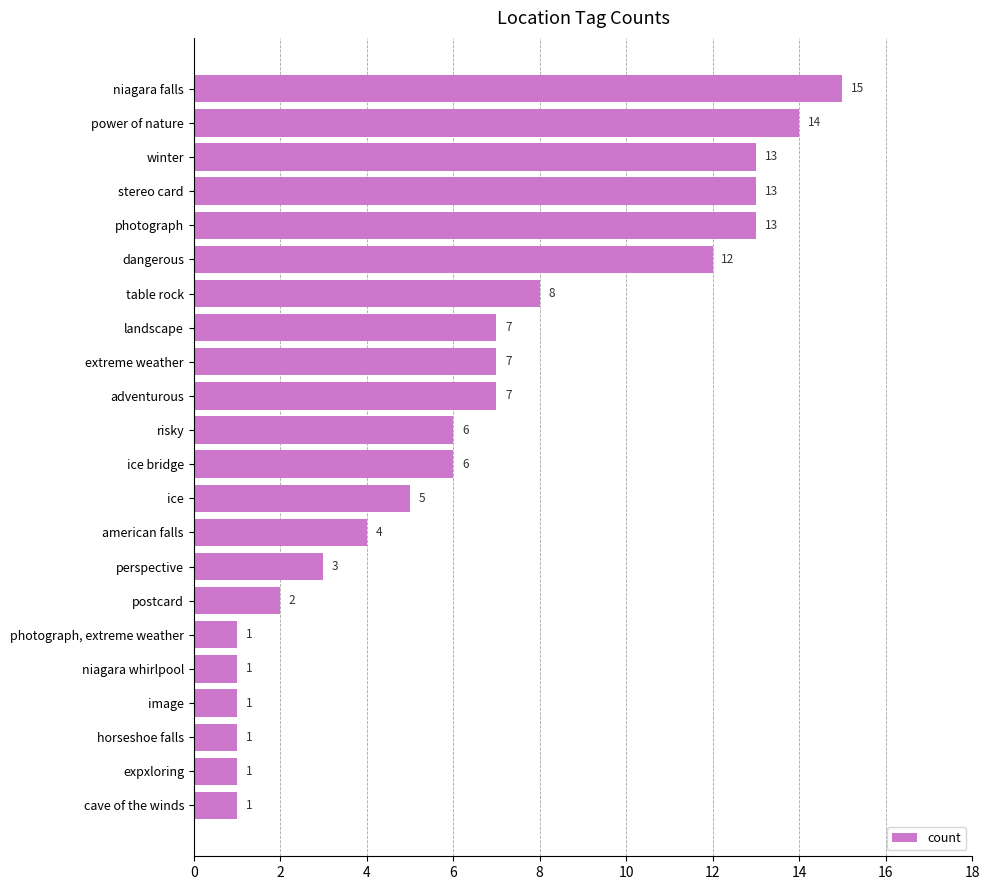

What is the difference between the second highest and second lowest values?

13